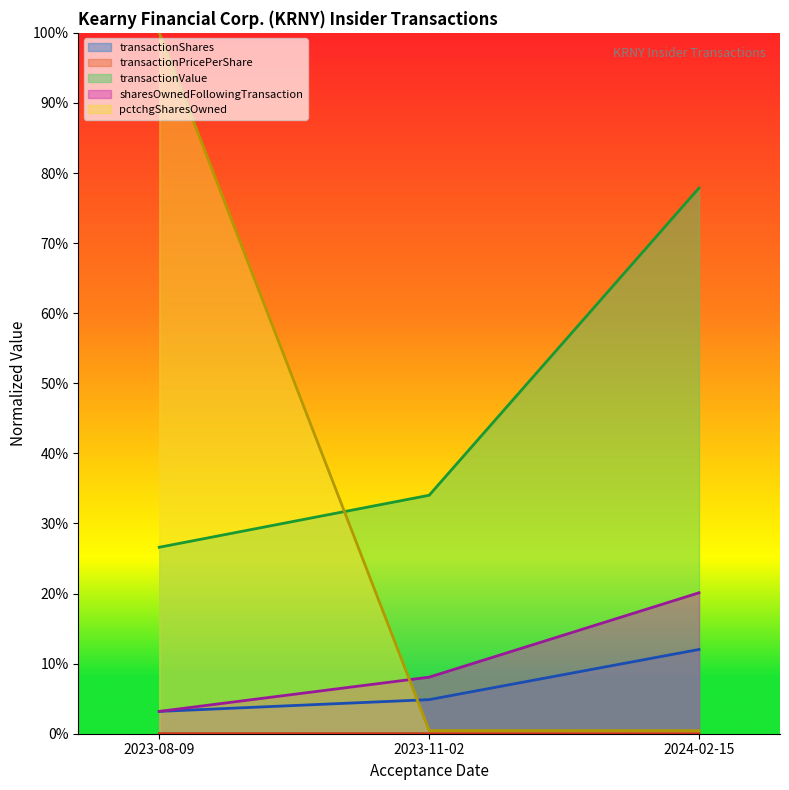

What is the lowest value of the transactionValue series?

0.3